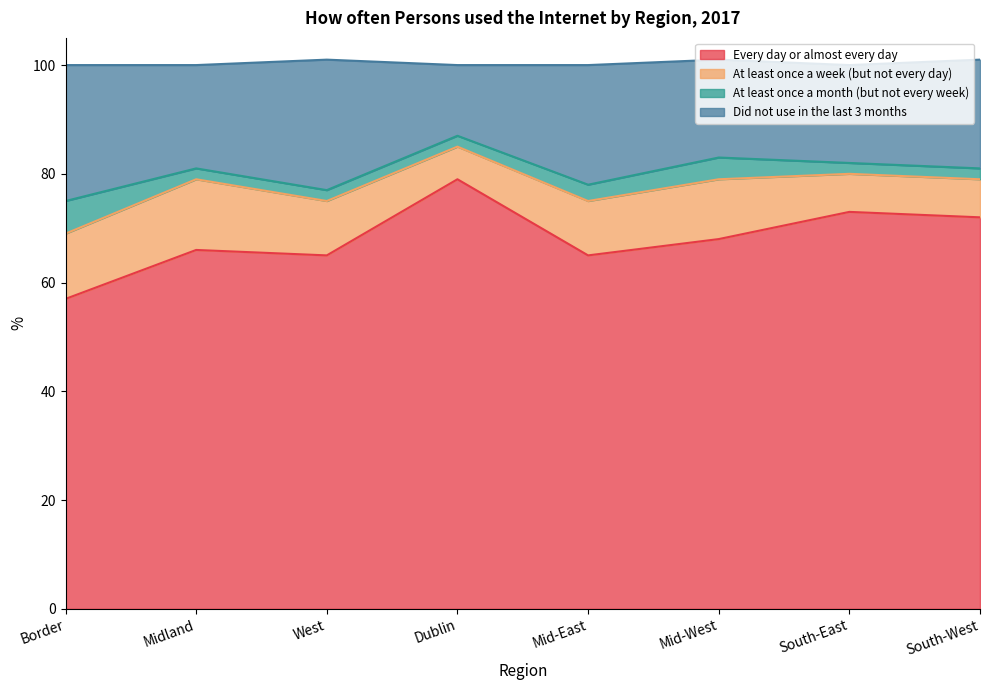

What are all the series names shown in the legend?

Every day or almost every day, At least once a week (but not every day), At least once a month (but not every week), Did not use in the last 3 months